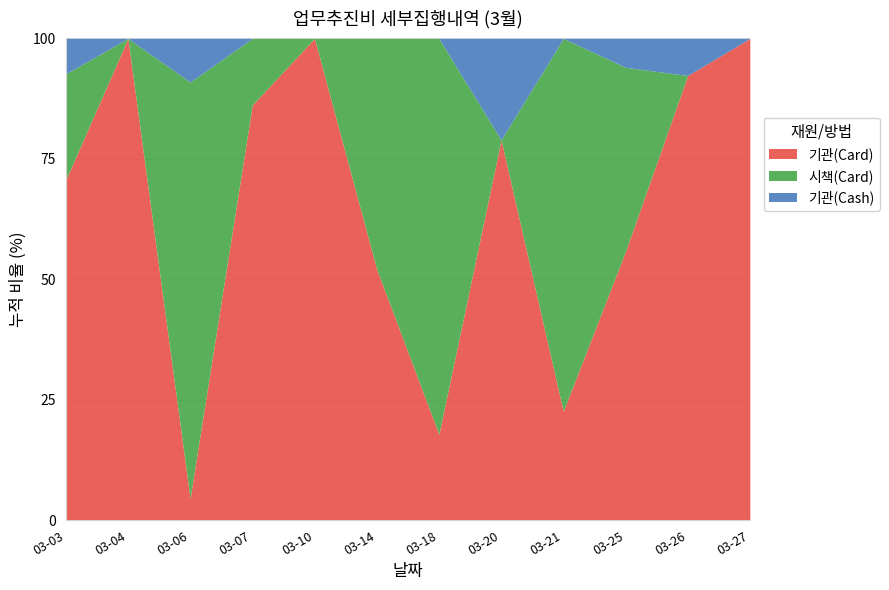

The value of 기관(Cash) at 03-03 is 87379. True or false?

False